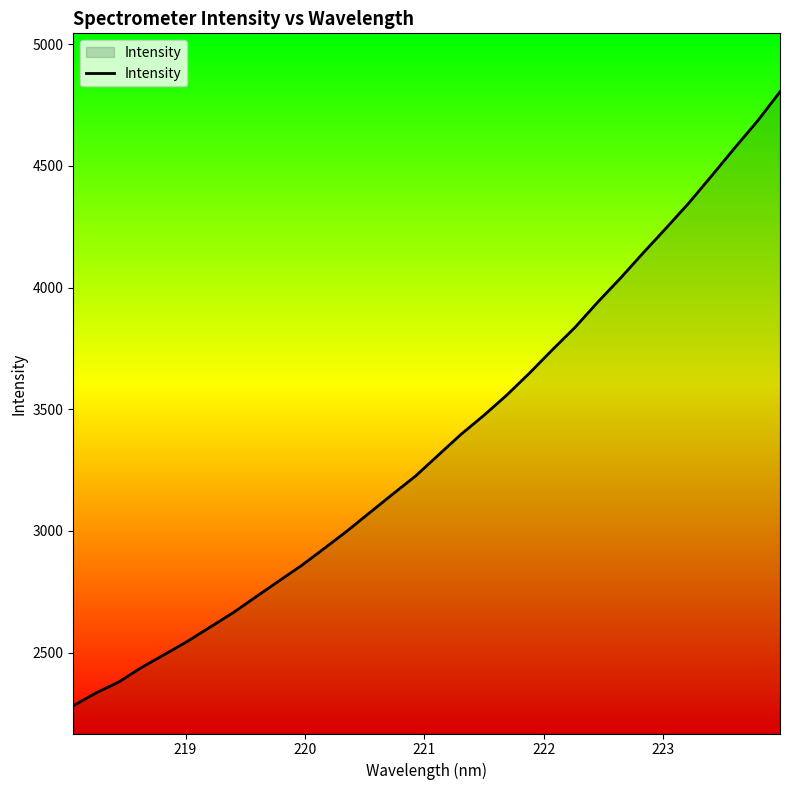

What is the minimum value shown in the chart?

2281.6